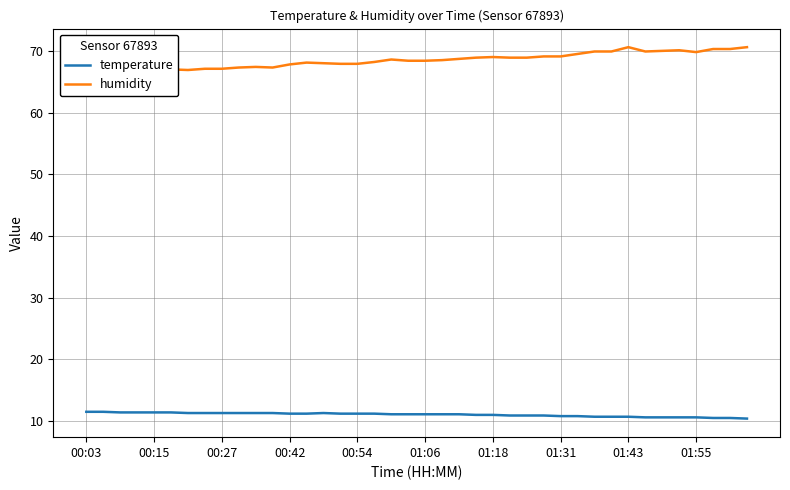

What is the lowest value of the temperature series?

10.4